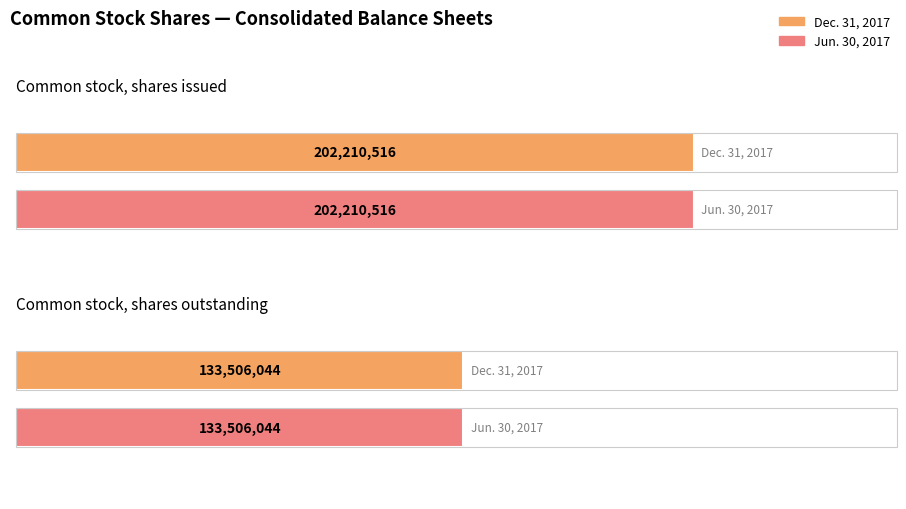

How many bars are there in each group?

2